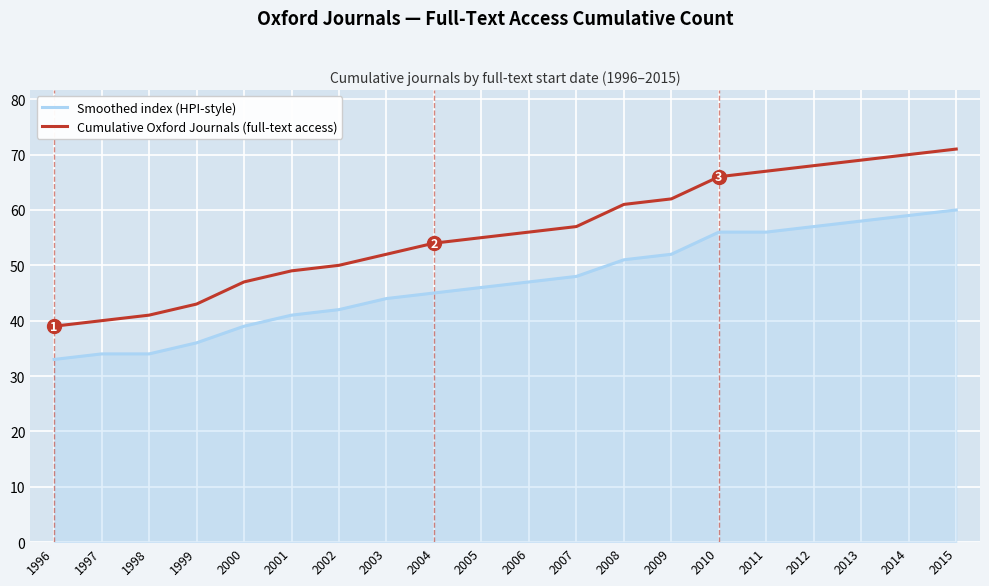

What is the difference between the Cumulative Oxford Journals (full-text access) values at 2005 and 2010?

11